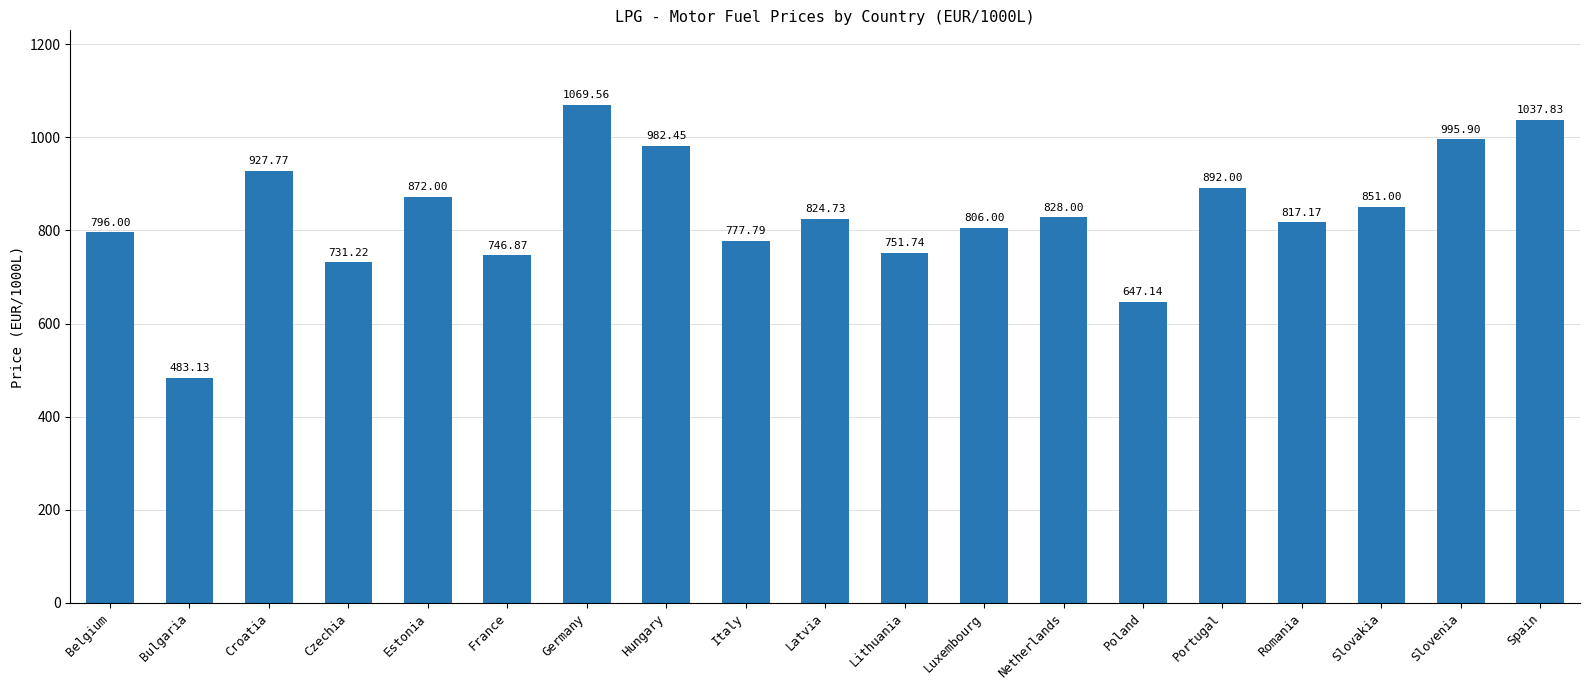

At which category does the chart reach its minimum across all series?

Bulgaria